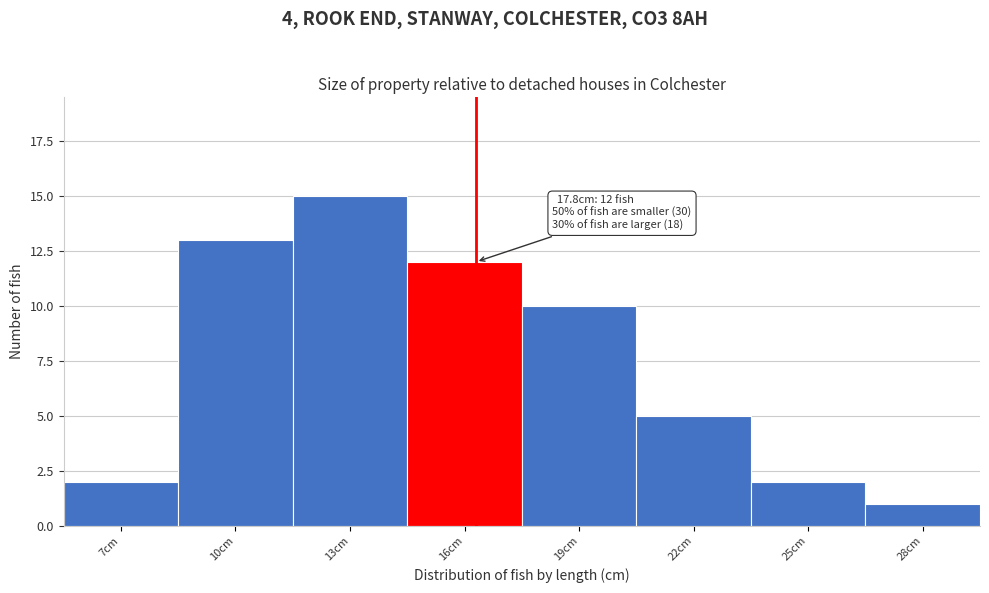

Reading left to right, transcribe all the data shown in this chart.

7cm=2	10cm=13	13cm=15	16cm=12	19cm=10	22cm=5	25cm=2	28cm=1